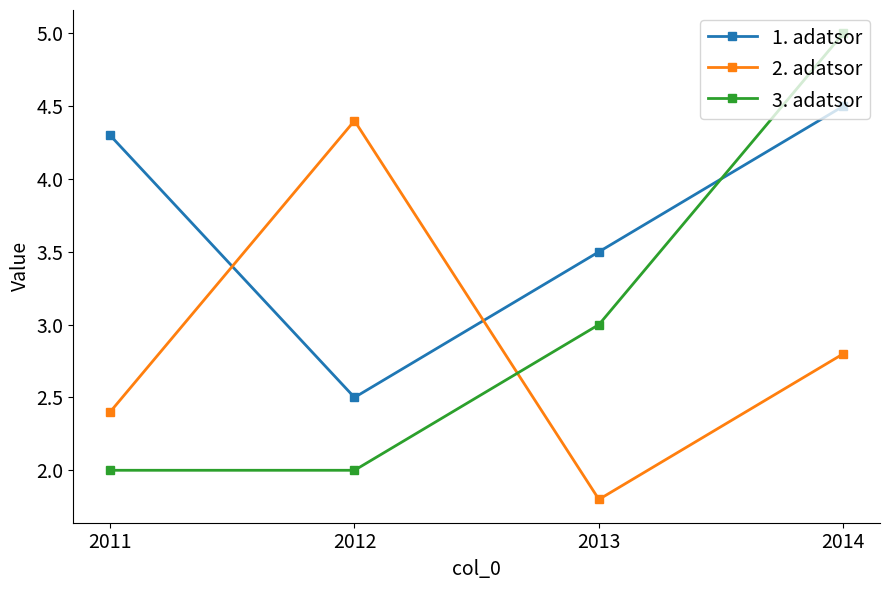

Reading left to right, transcribe all the data shown in this chart.

1. adatsor: 2011=4.3	2012=2.5	2013=3.5	2014=4.5
2. adatsor: 2011=2.4	2012=4.4	2013=1.8	2014=2.8
3. adatsor: 2011=2.0	2012=2.0	2013=3.0	2014=5.0